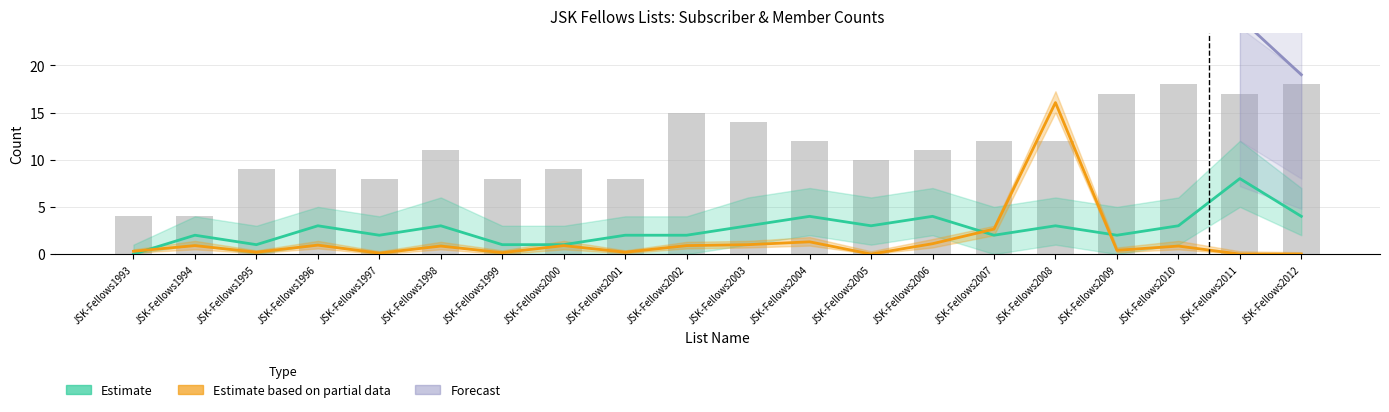

What is the approximate value of member_count at JSK-Fellows2000, to the nearest 10?

10